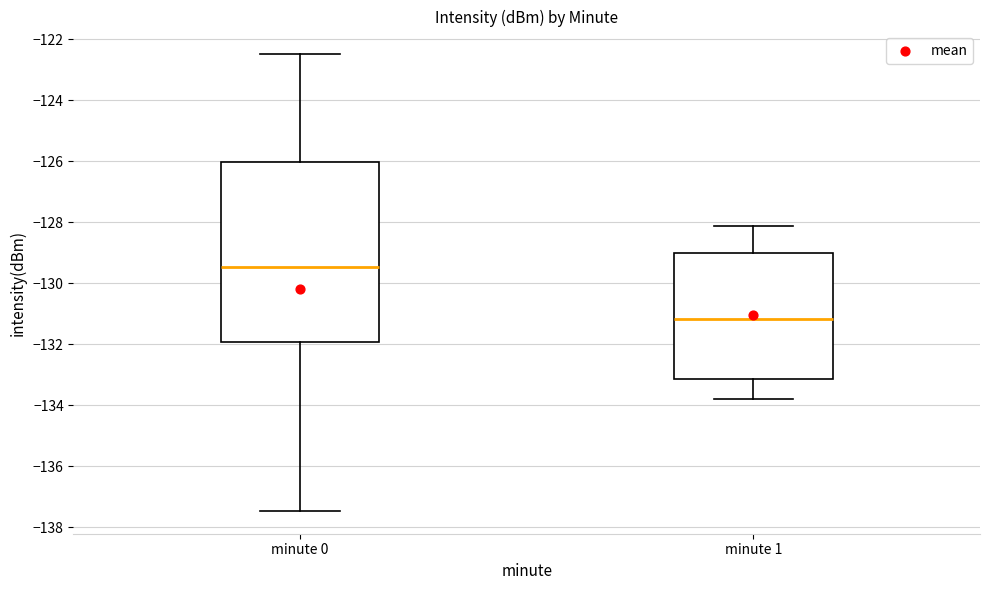

Which box is the tallest, from its lower edge to its upper edge?

minute 0